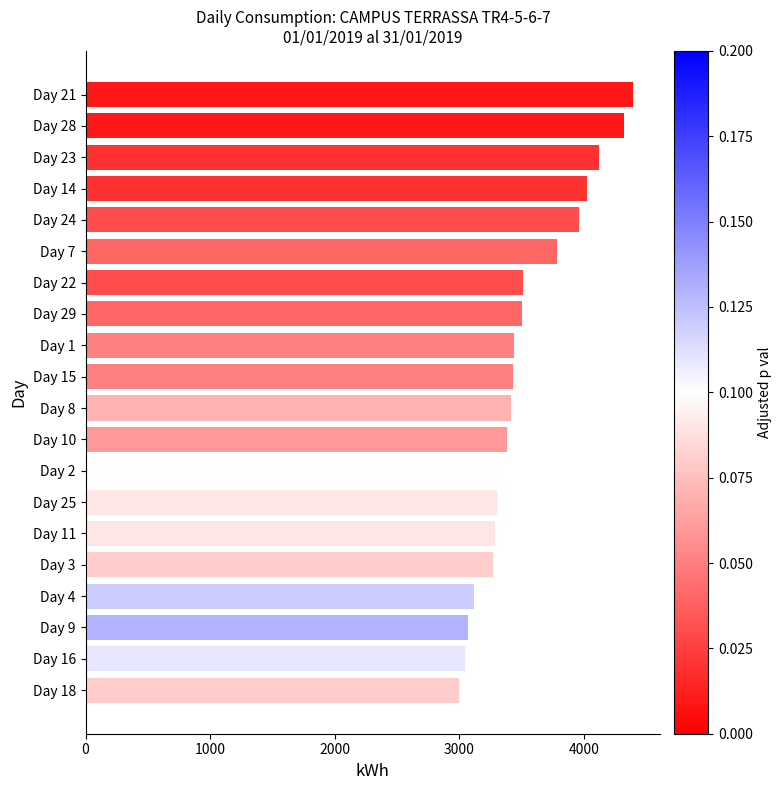

Approximately how many times larger is the value at Day 16 compared to Day 25?

0.9